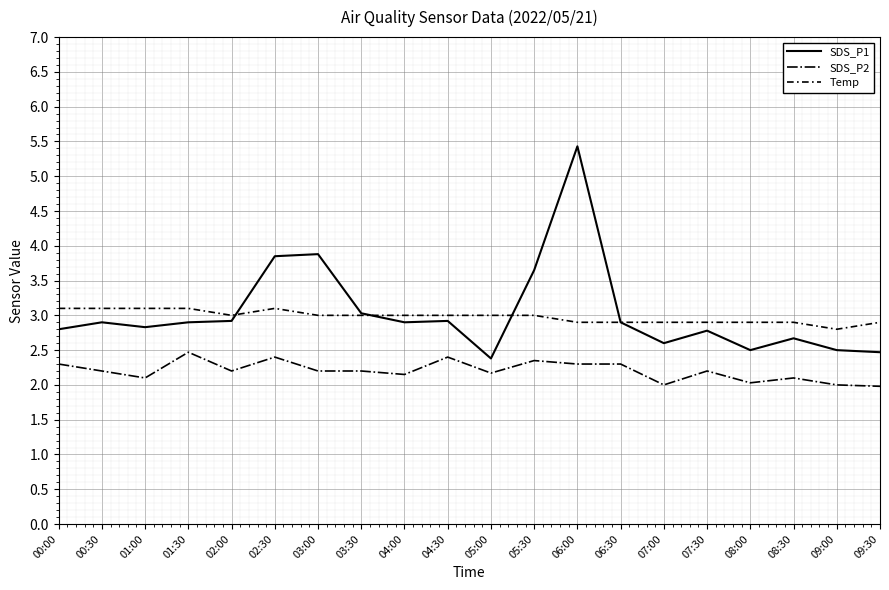

Between which two adjacent categories do SDS_P1 and Temp first intersect?

02:00 and 02:30